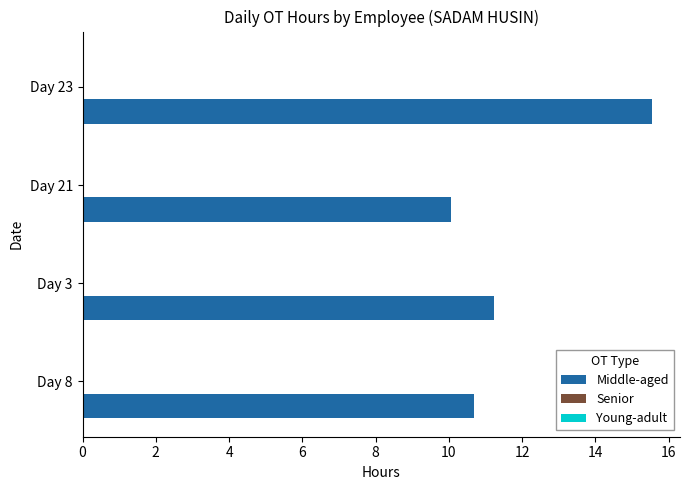

Read the value at Day 8.

10.7